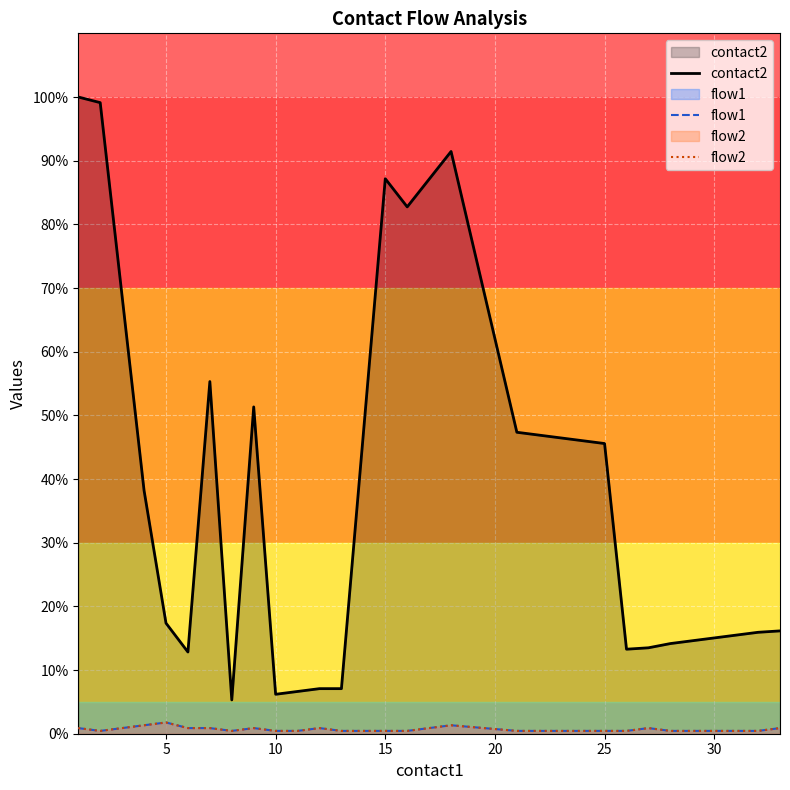

True or false: contact2 has a value of 71.0 at 35.

False